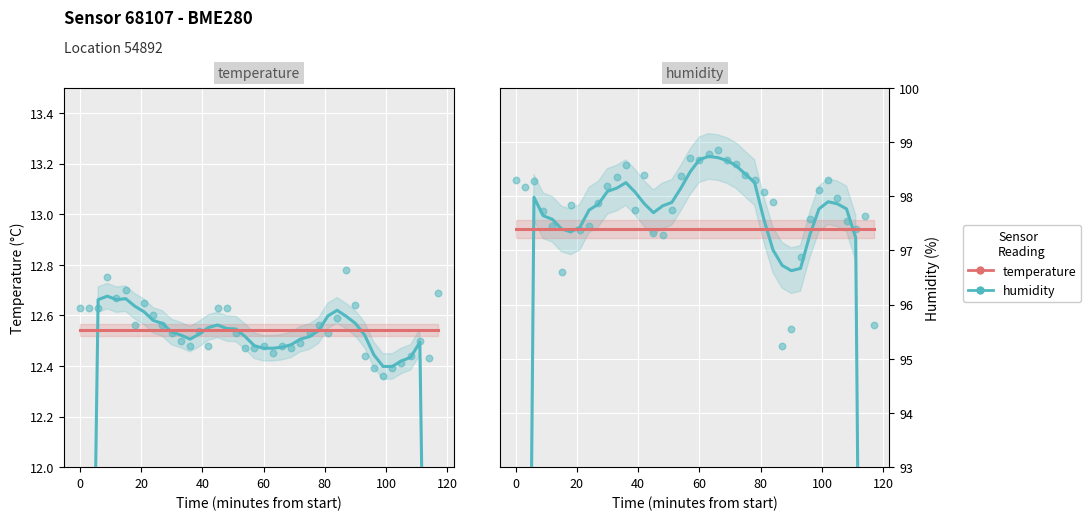

What is the total value across all series at 20?

220.8